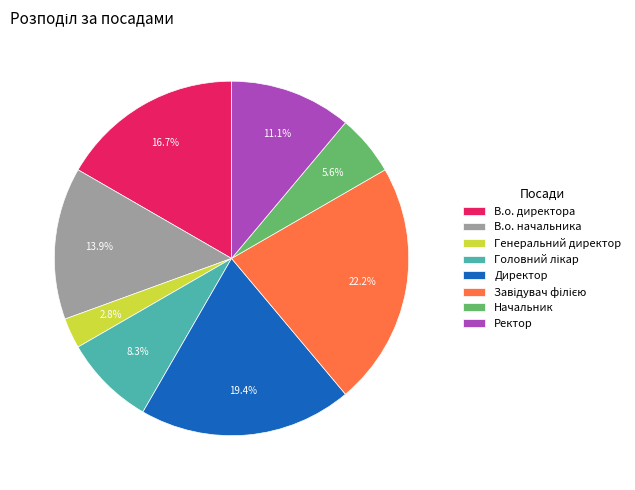

Does Генеральний директор represent more than half of the total?

No